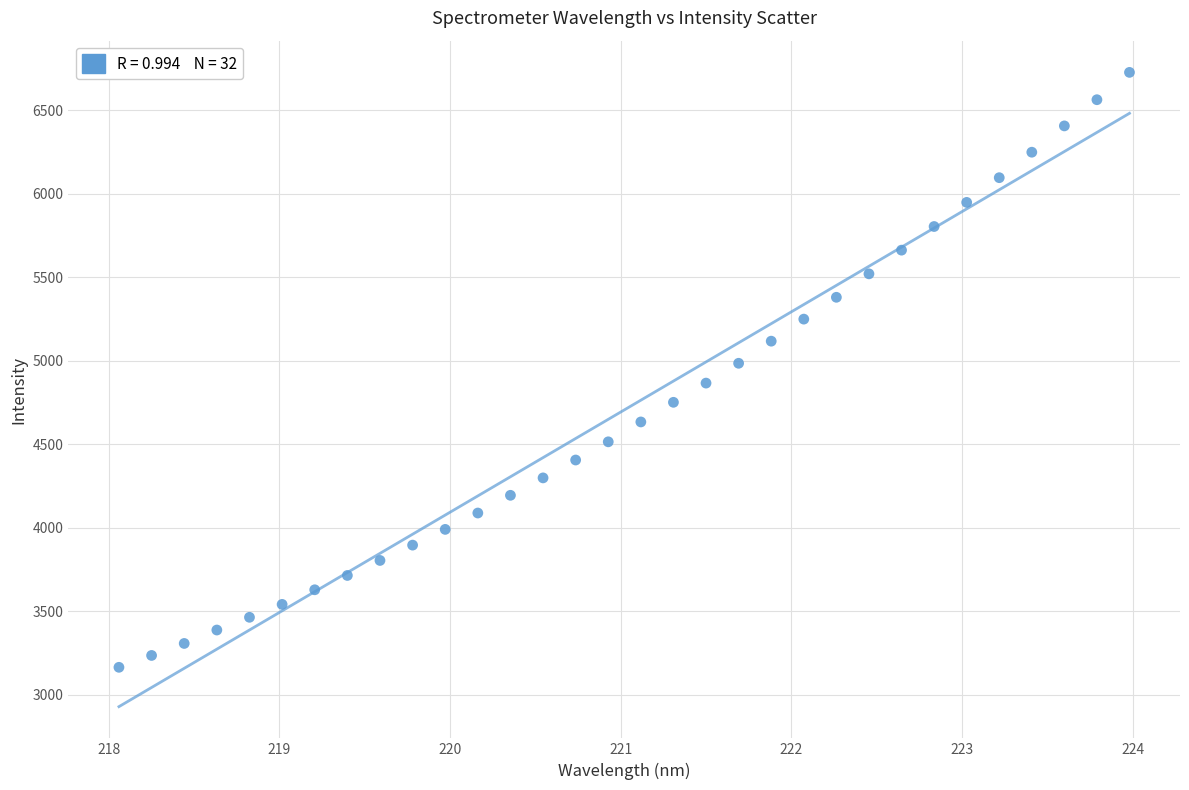

What is the range of Y values (max minus min)?

3564.2